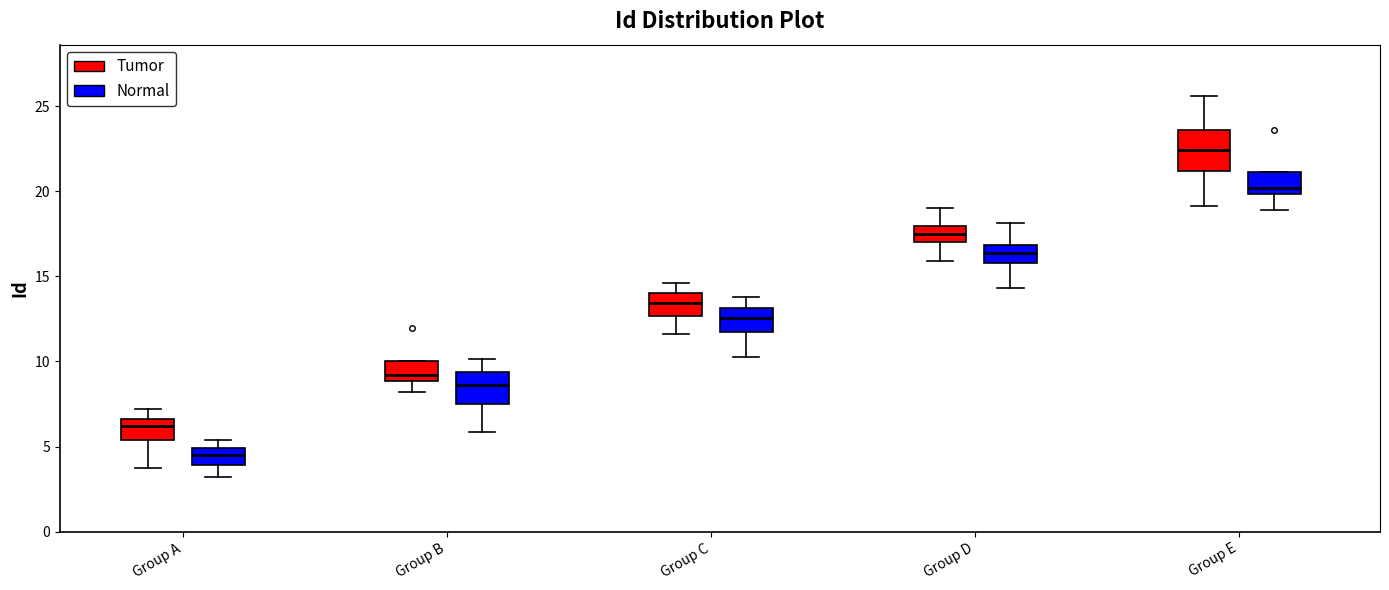

Which box's median line is the lowest?

Group A (Normal)